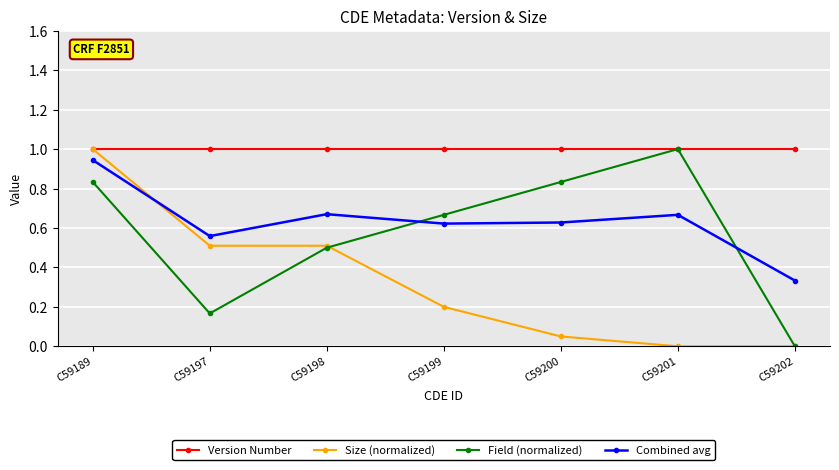

Where is Combined avg nearest to the value 0?

C59202